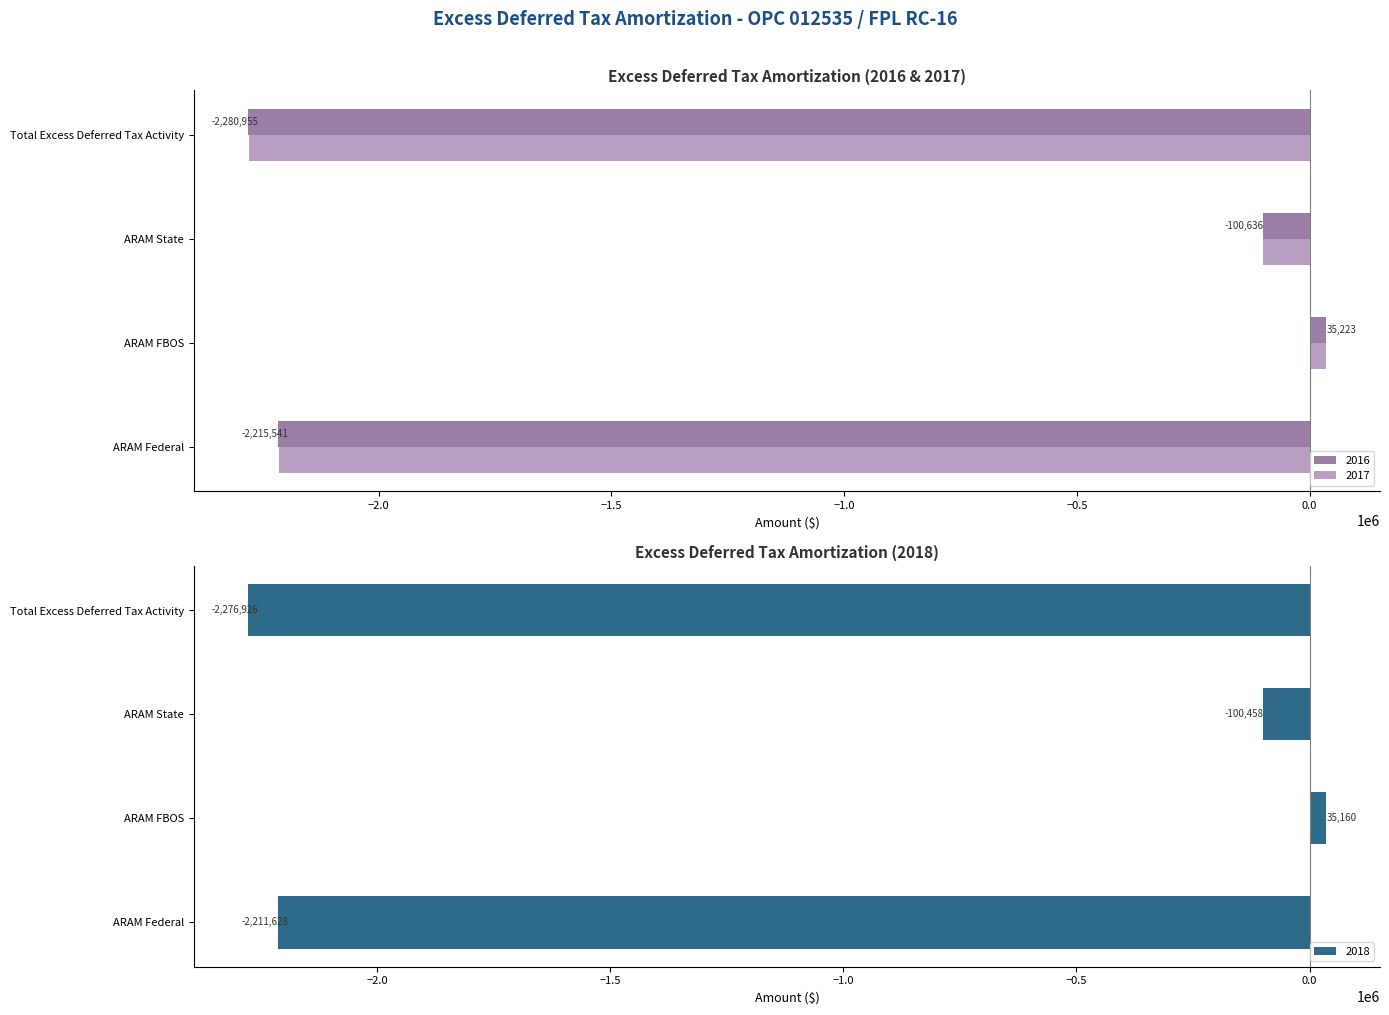

Rank the categories by 2018 value from lowest to highest.

Total Excess Deferred Tax Activity, ARAM Federal, ARAM State, ARAM FBOS